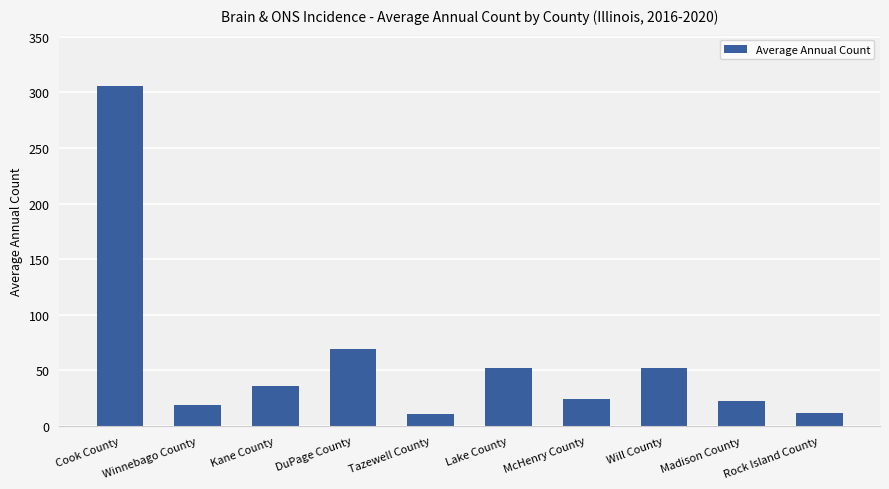

Is it true that the value at Lake County is 52?

True